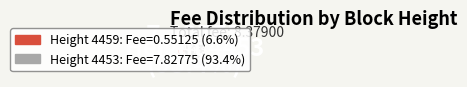

What percentage do 4453 and 4459 together represent?

100.0%